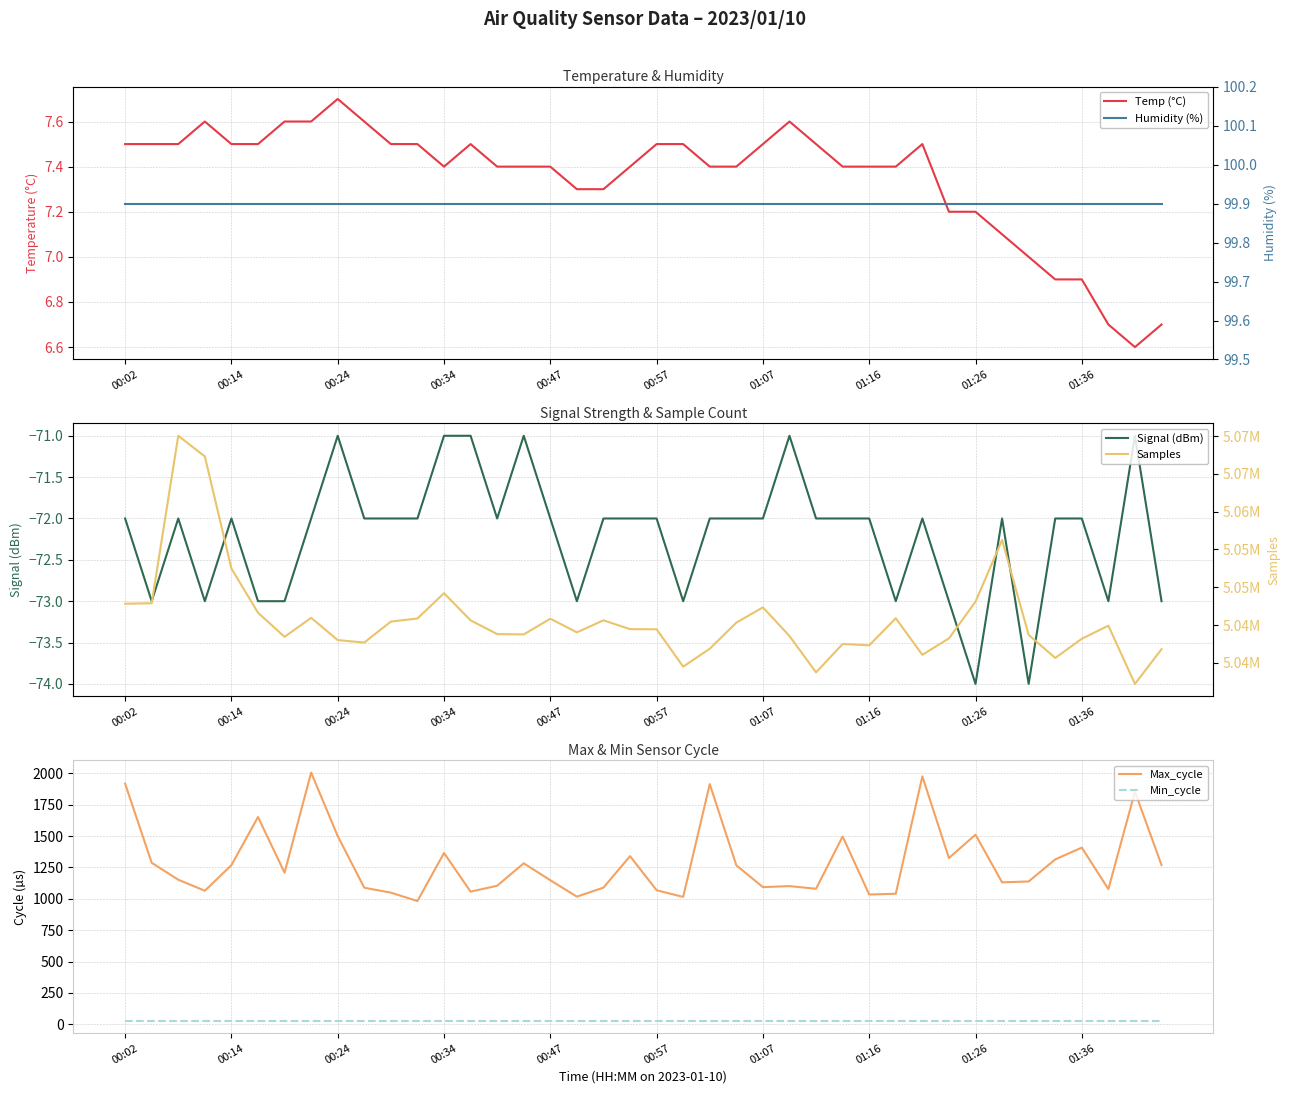

Is it true that Min_cycle equals 28 at 00:57?

True